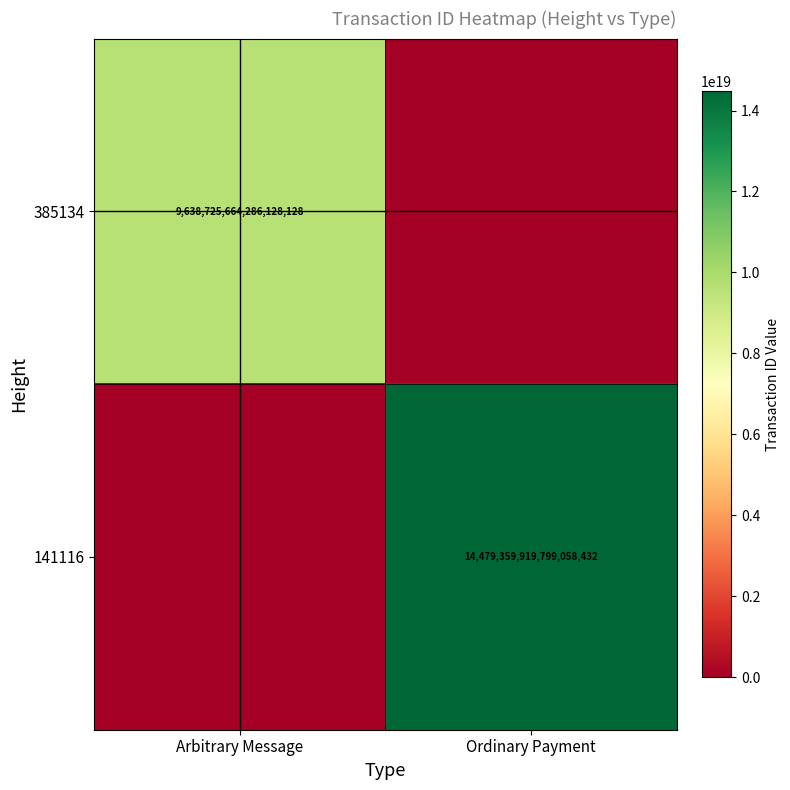

Is the value of 385134 at Arbitrary Message greater than the value of 141116 at Ordinary Payment?

No